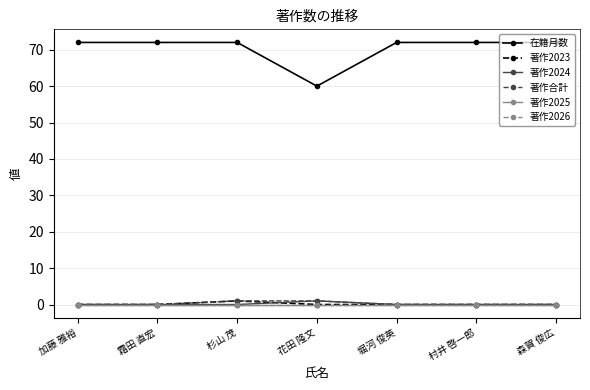

At which category is the sum across all series the highest?

杉山 茂